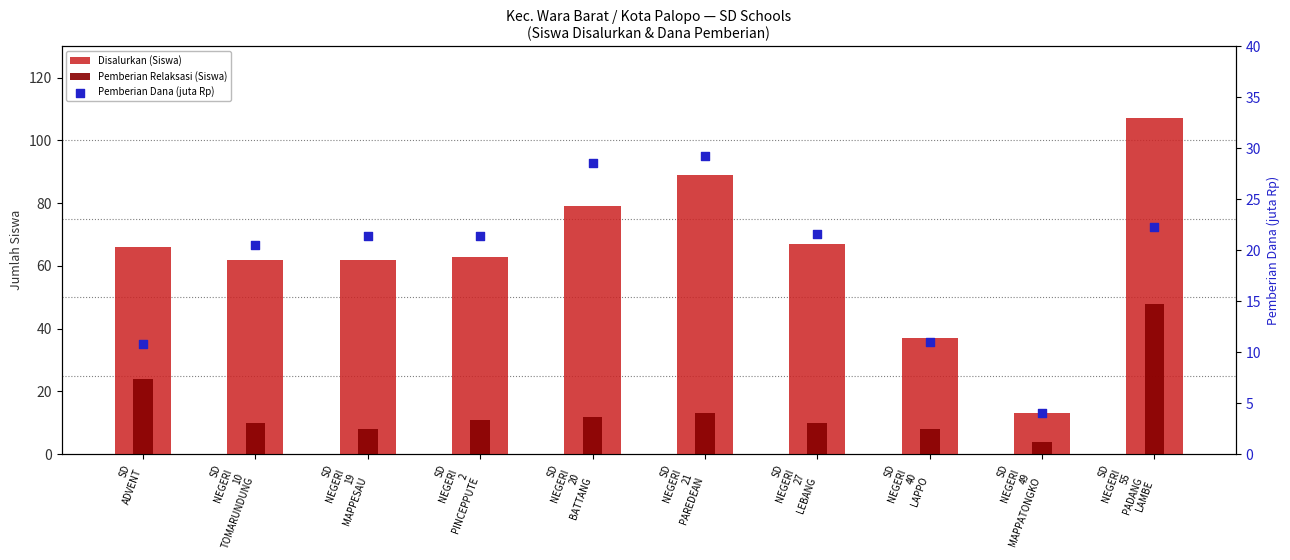

Which series contains the lowest Y value?

Pemberian Relaksasi (Siswa)